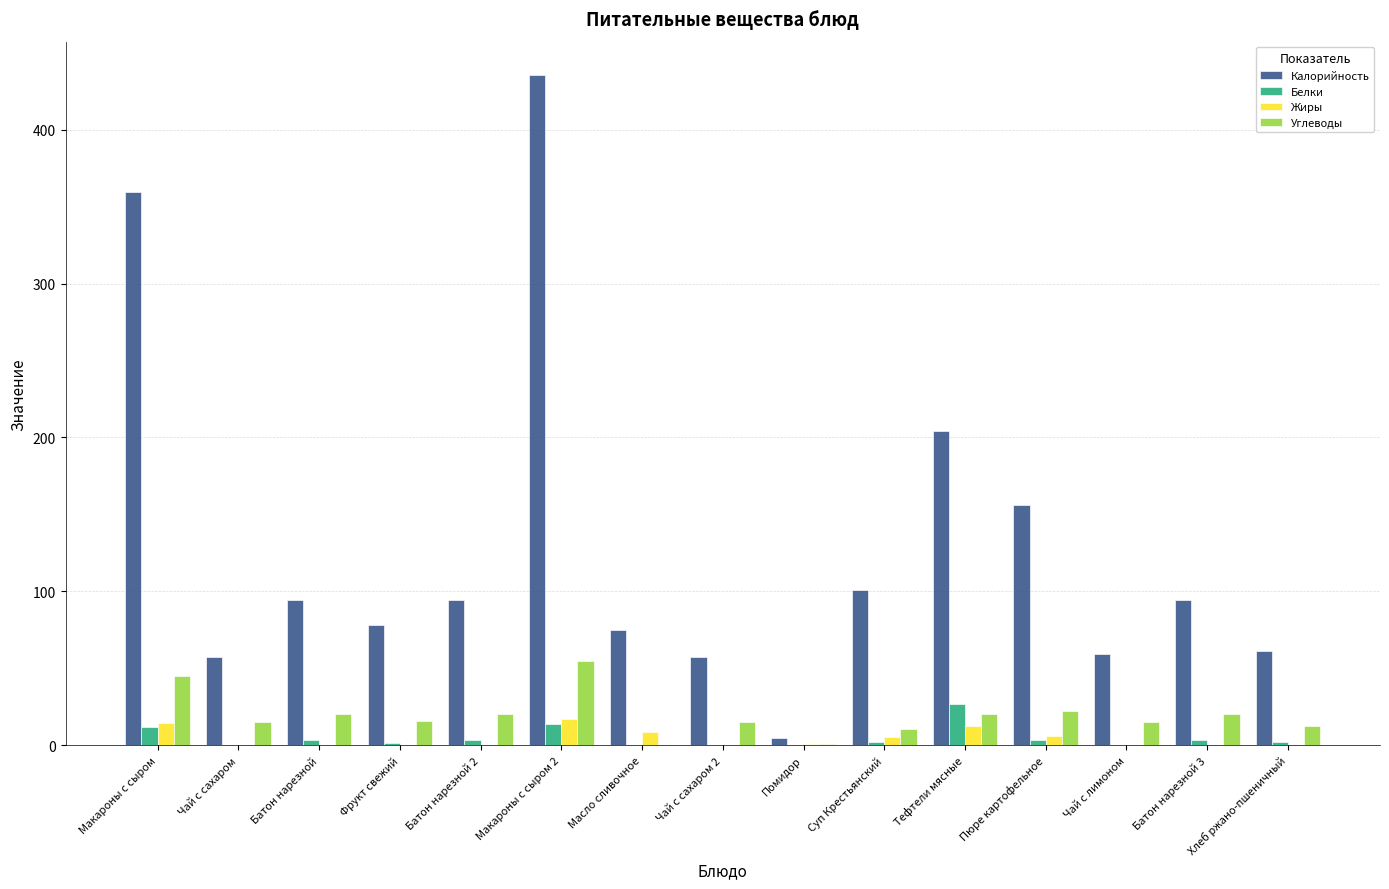

Which series changed the most between Макароны с сыром and Батон нарезной?

Калорийность